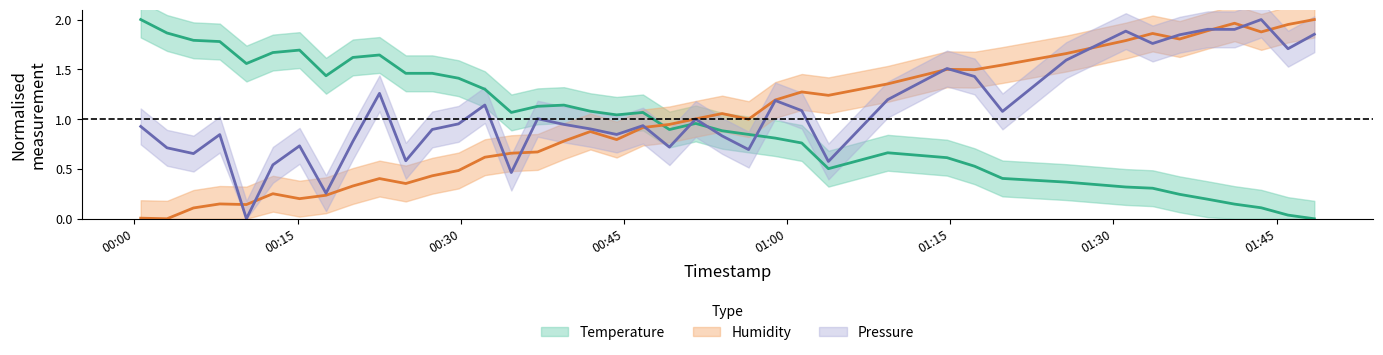

What are all the series names shown in the legend?

temperature, humidity, pressure